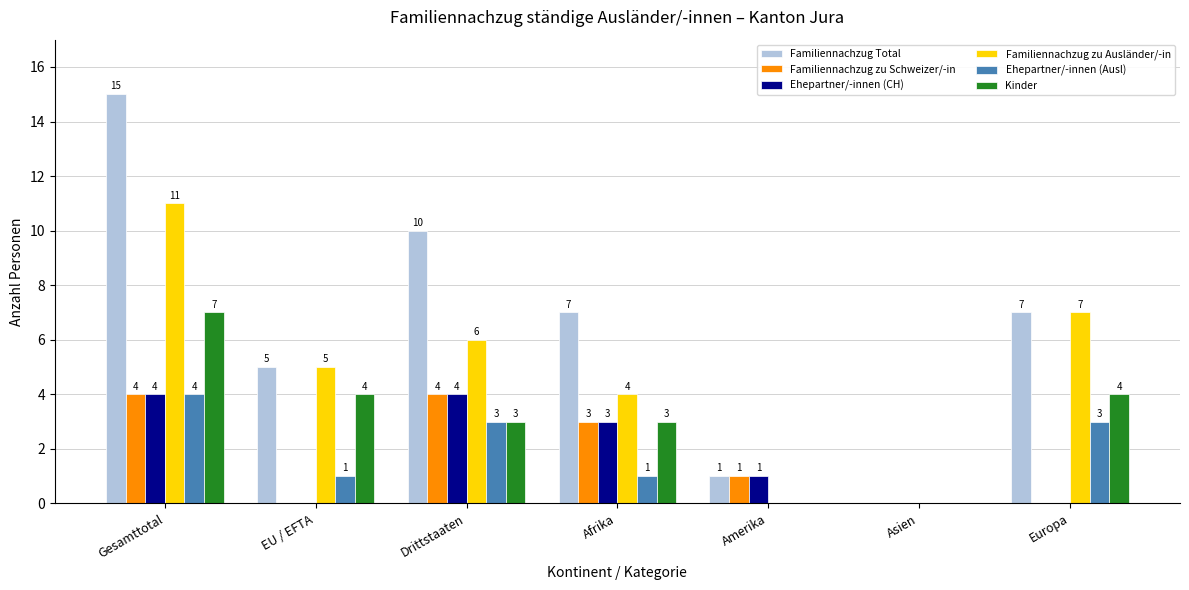

What are all the series names shown in the legend?

Familiennachzug Total, Familiennachzug zu Schweizer/-in, Ehepartner/-innen (CH), Familiennachzug zu Ausländer/-in, Ehepartner/-innen (Ausl), Kinder